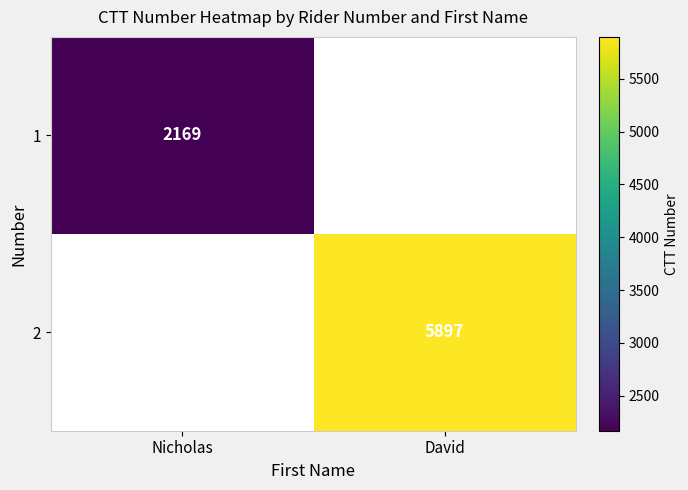

What is the minimum value shown in the chart?

2169.0